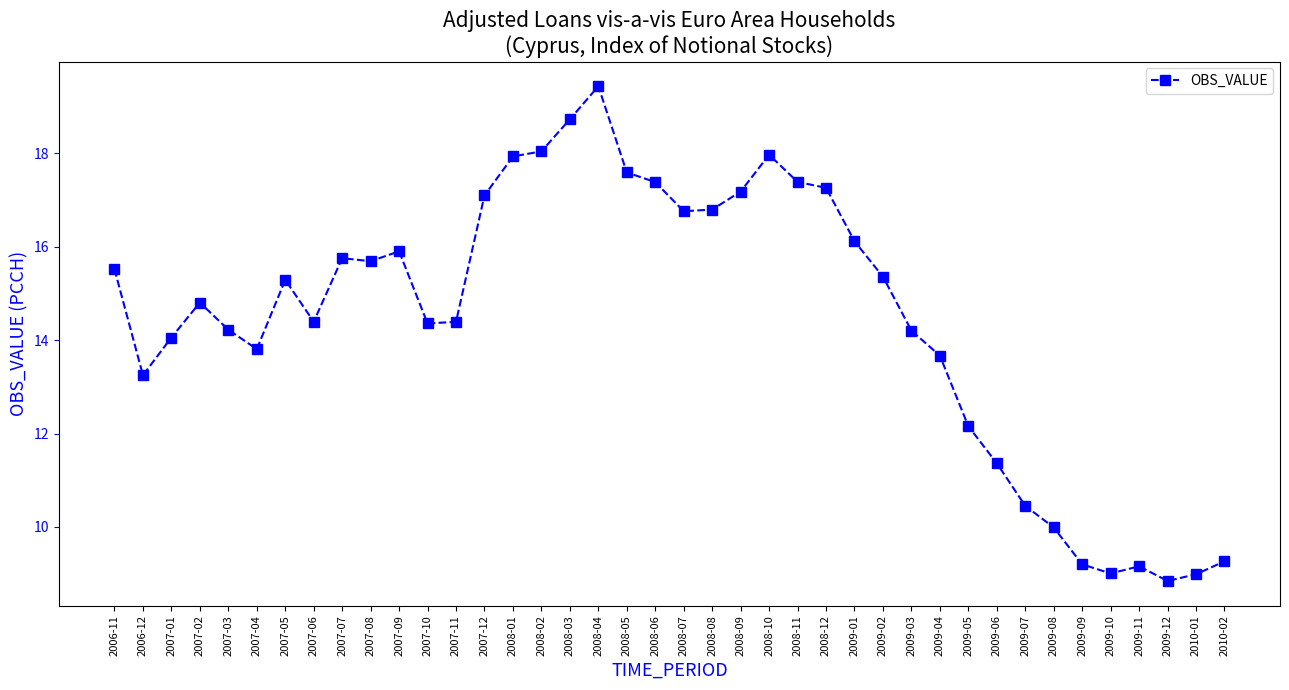

True or false: there are more than 1 points higher than both neighbors.

True